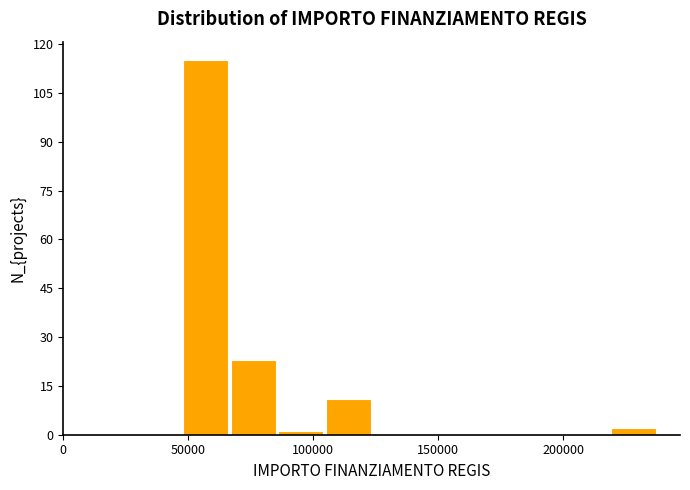

Around what value on the x-axis is the tallest bar? Give the approximate position of its centre, as read against the axis.

55000